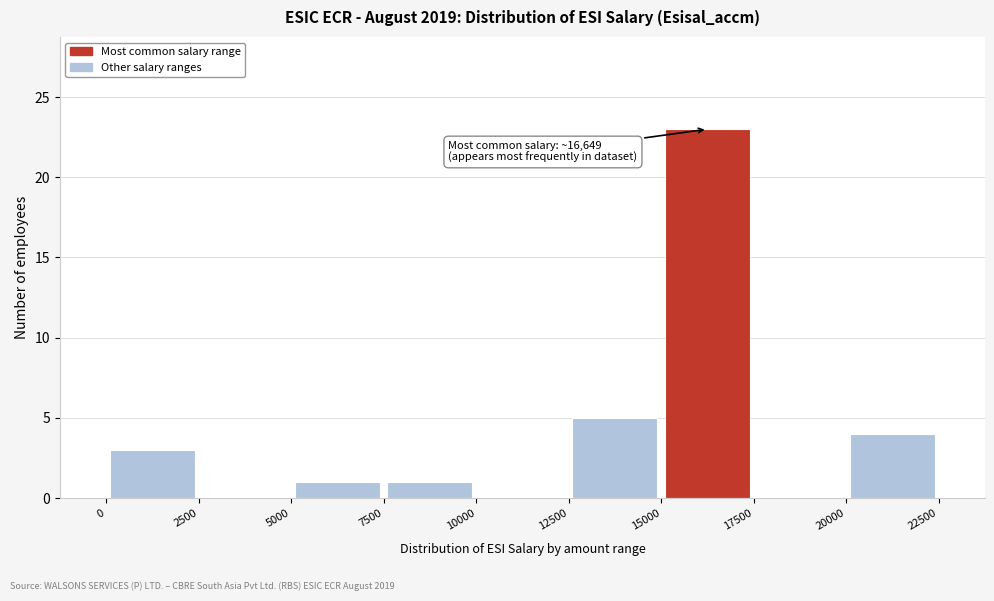

Which range on the x-axis has the tallest bar?

15000 to 17500